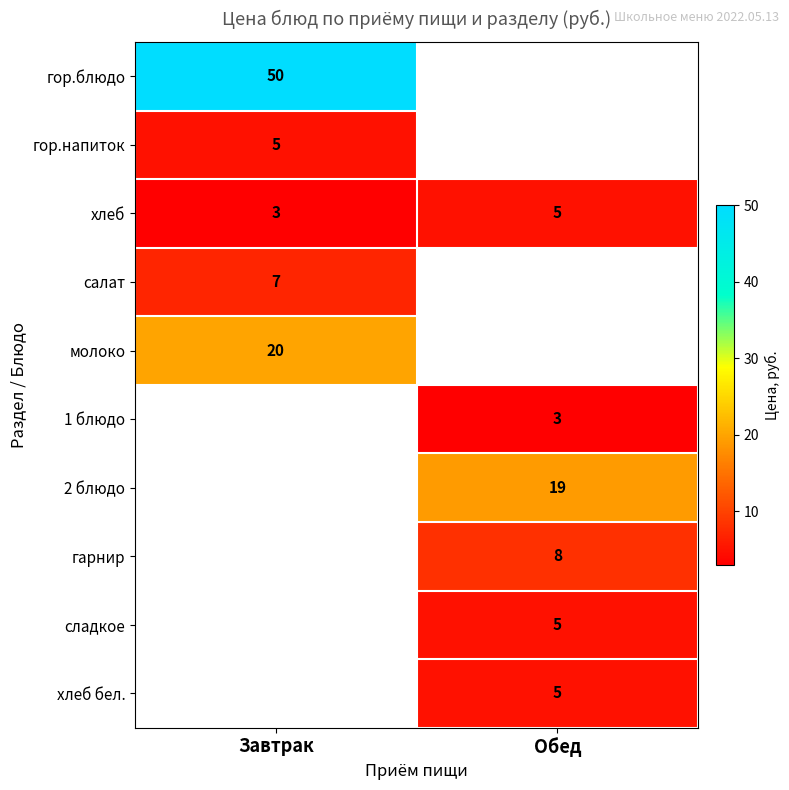

Between Обед and Завтрак, which is larger?

Завтрак